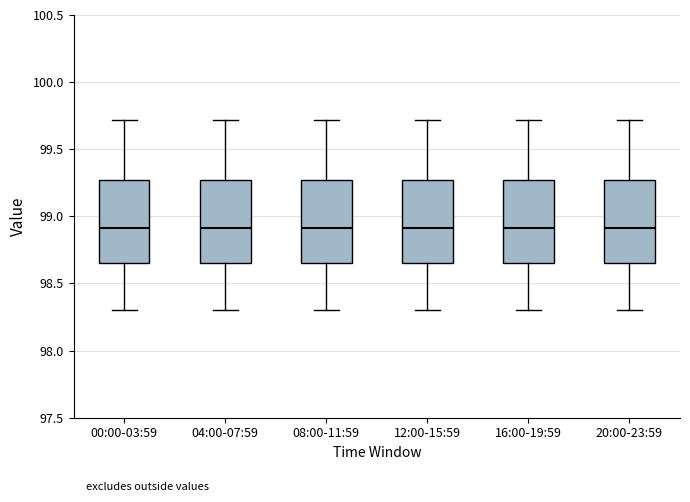

Reading left to right, read every box against the y-axis: the position of its median line, the range the box covers, and the ends of its whiskers. The values are not printed on the chart, so give them approximately, as read against the axis.

00:00-03:59: median 98.90, box 98.65 to 99.25, whiskers 98.30 to 99.70
04:00-07:59: median 98.90, box 98.65 to 99.25, whiskers 98.30 to 99.70
08:00-11:59: median 98.90, box 98.65 to 99.25, whiskers 98.30 to 99.70
12:00-15:59: median 98.90, box 98.65 to 99.25, whiskers 98.30 to 99.70
16:00-19:59: median 98.90, box 98.65 to 99.25, whiskers 98.30 to 99.70
20:00-23:59: median 98.90, box 98.65 to 99.25, whiskers 98.30 to 99.70